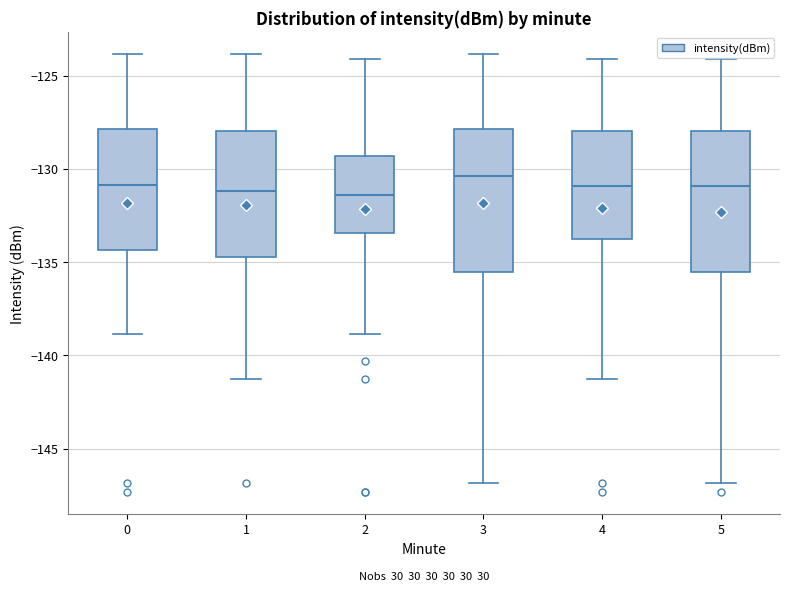

Where does the median line of the box at x = 2 sit on the y-axis? The values are not printed on the chart, so give them approximately, as read against the axis.

-131.5